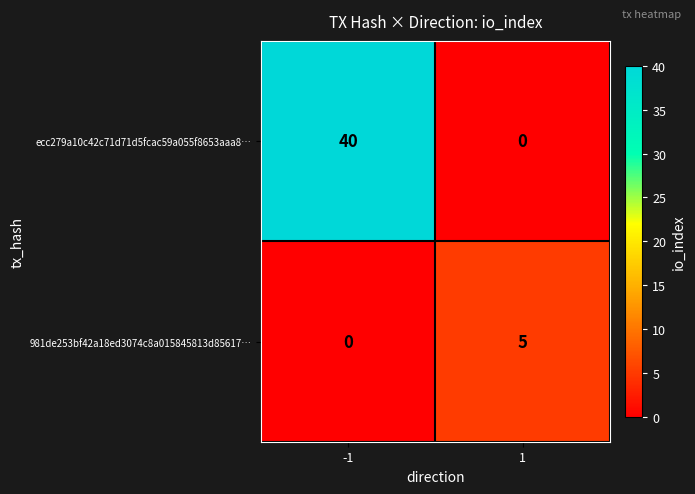

Which series has the widest spread of values?

ecc279a10c42c71d71d5fcac59a055f8653aaa8…